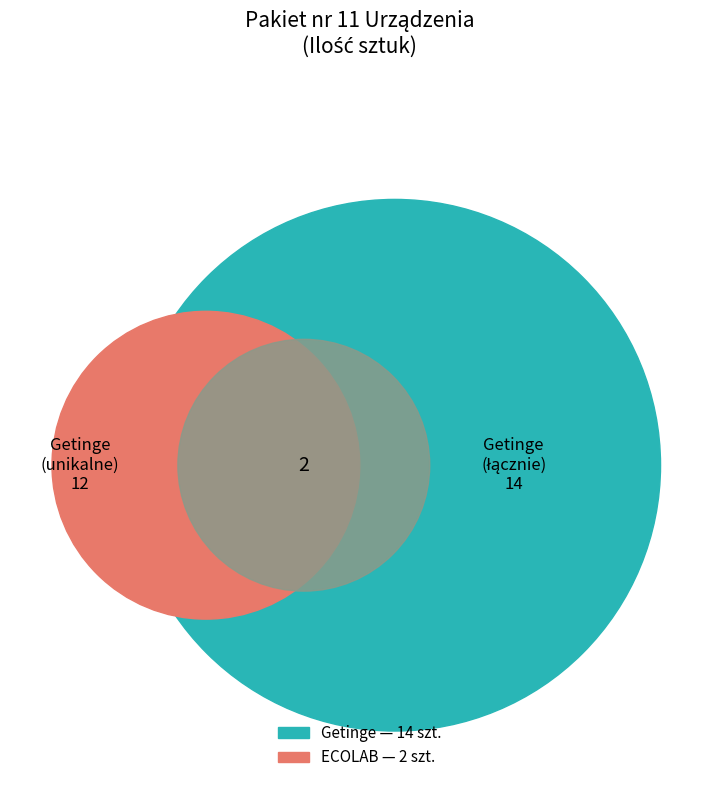

Is there a majority slice in this chart?

No